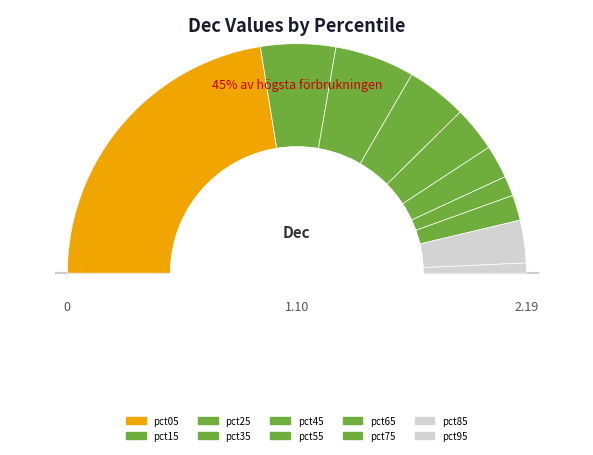

How many segments does this pie chart have?

10